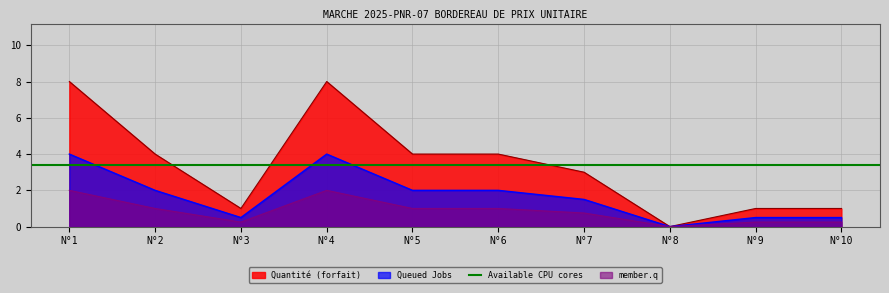

How many values are above zero?

9